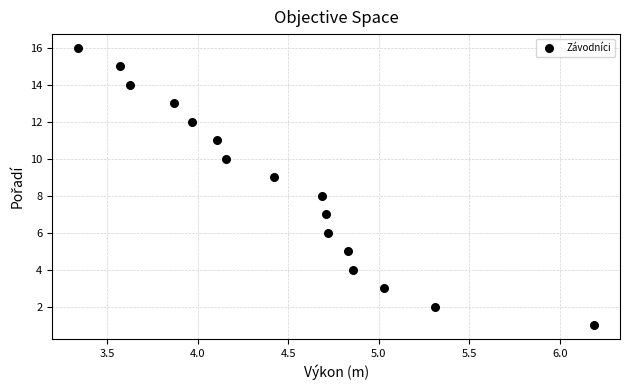

What is the range of Y values (max minus min)?

15